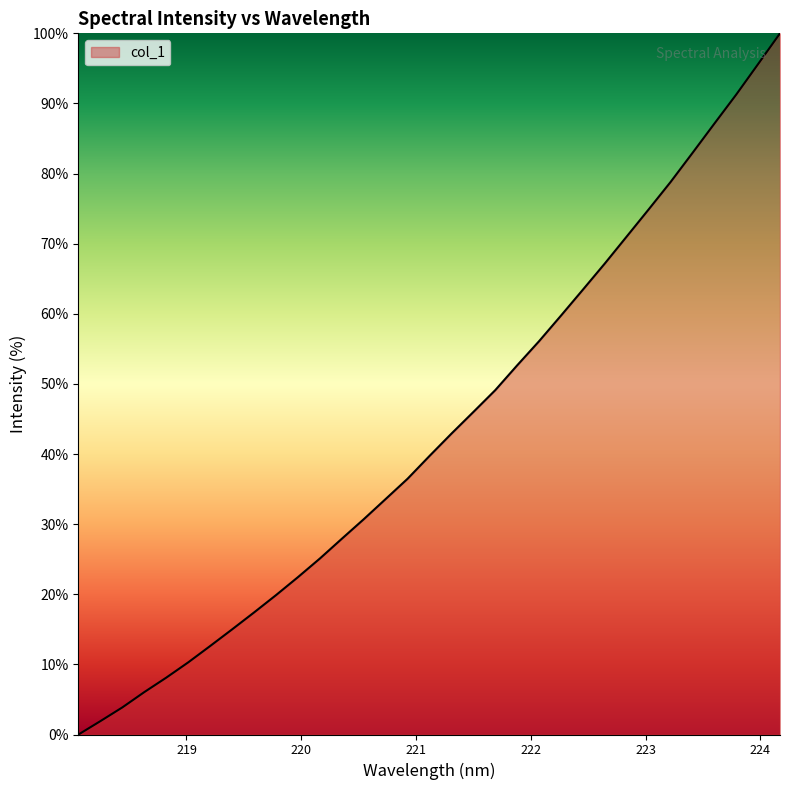

What is the difference between the maximum and minimum values?

100.0